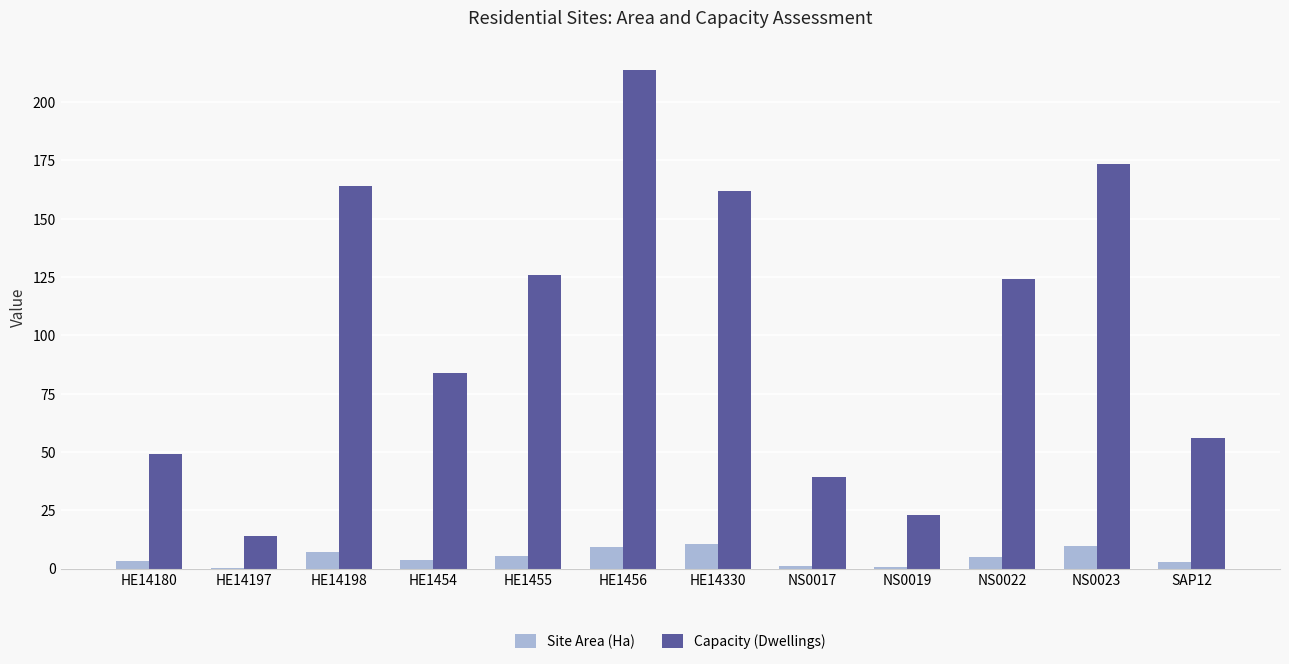

What is the sum of all Site Area (Ha) values?

60.0